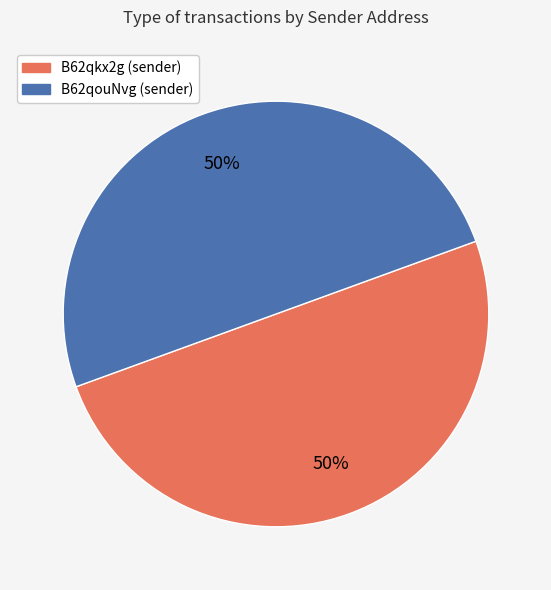

To the nearest percent, what is the average slice percentage?

50%